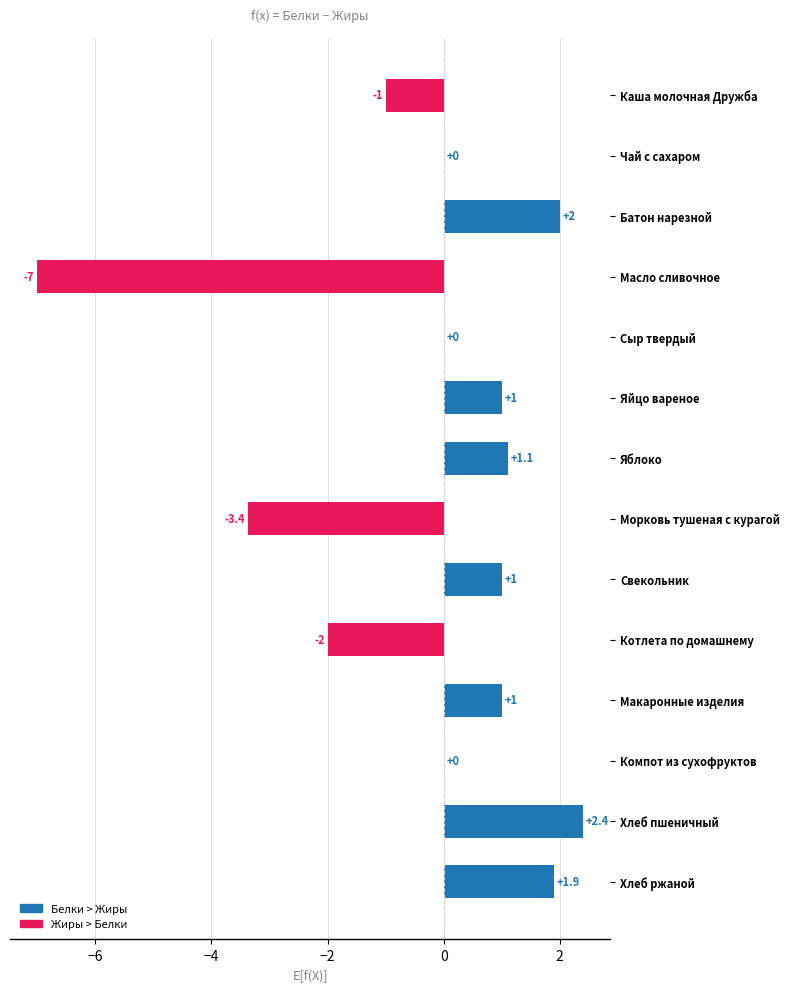

Where is the data nearest to the value -2?

Котлета по домашнему